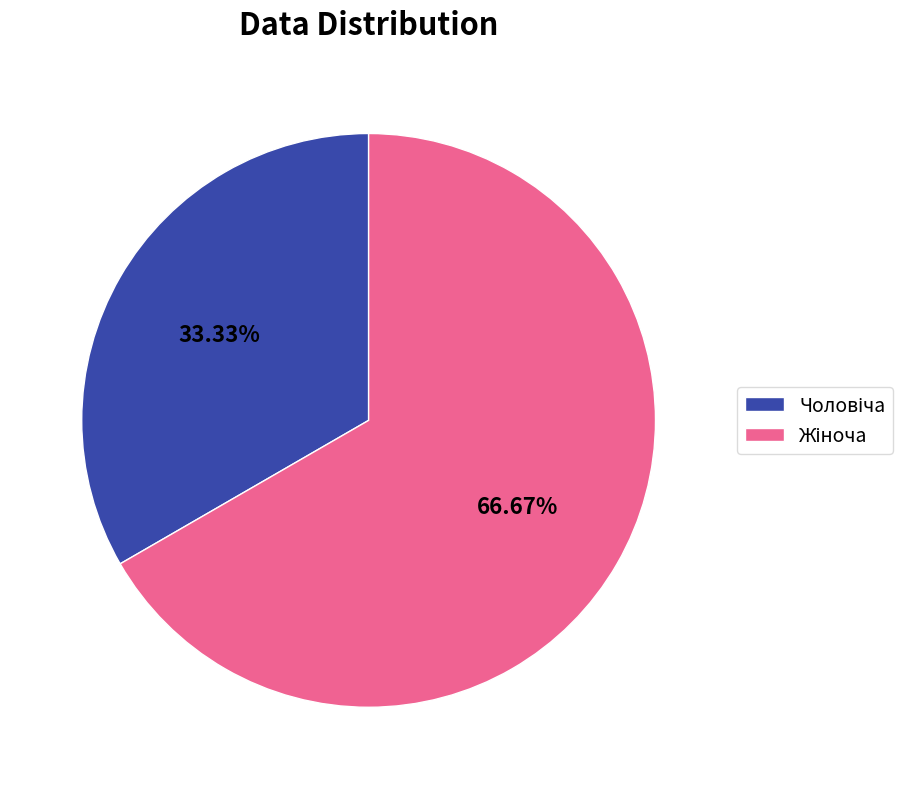

Is there any slice that represents more than half of the pie?

Yes